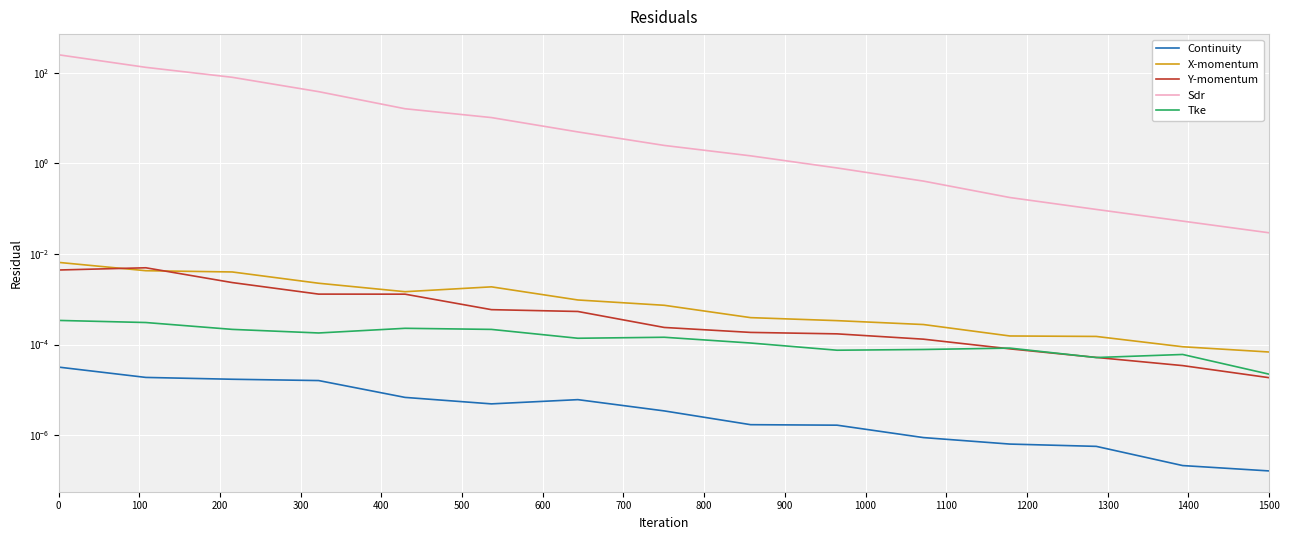

Does the chart display data point markers on the line(s)?

No